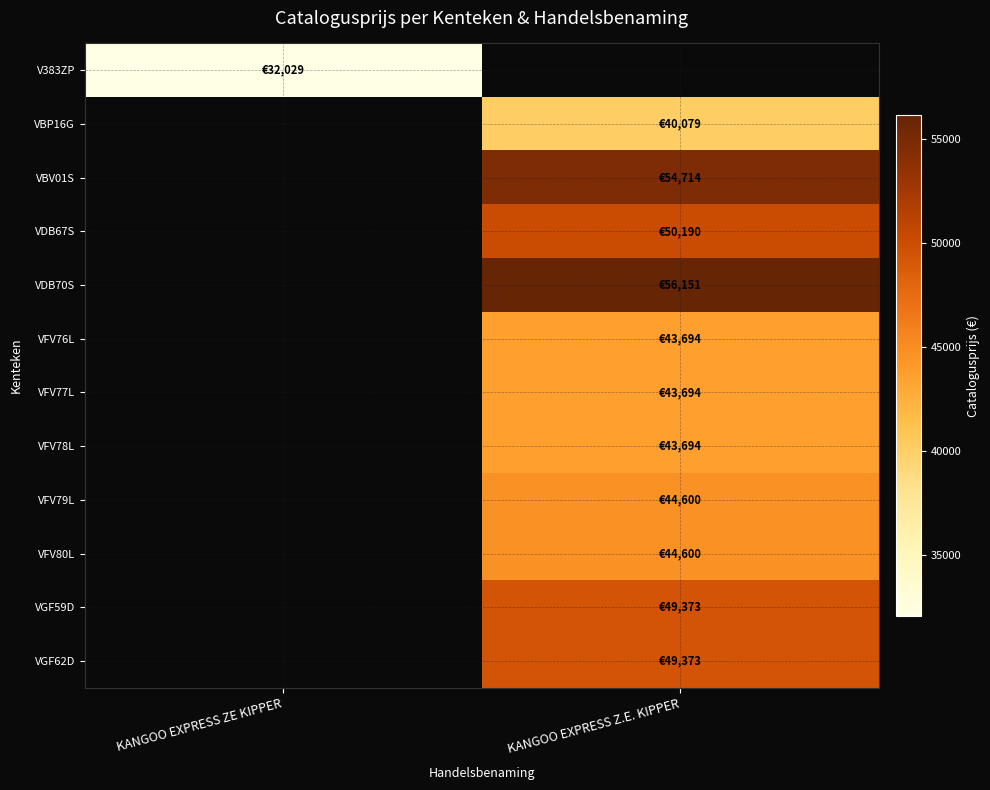

The VDB67S series shows 50190.0 at KANGOO EXPRESS Z.E. KIPPER. True or false?

True